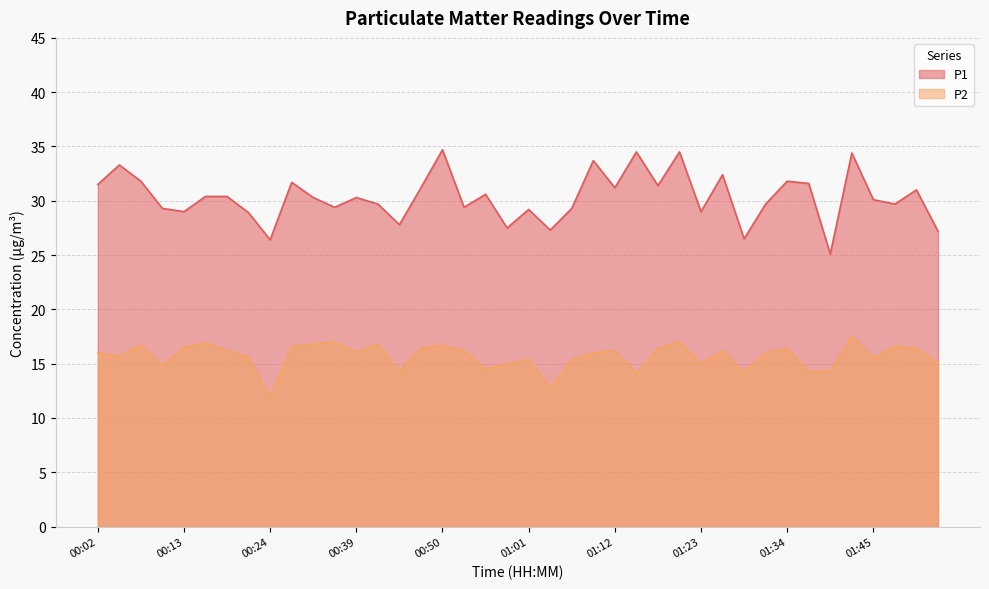

Reading right to left, list all the values displayed in this chart.

P1: 01:54=27.2	01:51=31.0	01:48=29.7	01:45=30.1	01:43=34.4	01:40=25.1	01:37=31.6	01:34=31.8	01:32=29.7	01:29=26.5	01:26=32.4	01:23=29.0	01:20=34.5	01:18=31.4	01:15=34.5	01:12=31.2	01:09=33.7	01:07=29.3	01:04=27.3	01:01=29.2	00:58=27.5	00:55=30.6	00:53=29.4	00:50=34.7	00:47=31.2	00:44=27.8	00:42=29.7	00:39=30.3	00:36=29.4	00:33=30.3	00:27=31.7	00:24=26.4	00:21=28.9	00:19=30.4	00:16=30.4	00:13=29.0	00:10=29.3	00:08=31.8	00:05=33.3	00:02=31.5
P2: 01:54=15.0	01:51=16.4	01:48=16.6	01:45=15.5	01:43=17.5	01:40=14.3	01:37=14.3	01:34=16.4	01:32=16.0	01:29=14.2	01:26=16.2	01:23=15.0	01:20=17.0	01:18=16.4	01:15=14.1	01:12=16.2	01:09=16.0	01:07=15.4	01:04=12.7	01:01=15.4	00:58=15.0	00:55=14.5	00:53=16.2	00:50=16.7	00:47=16.4	00:44=14.3	00:42=16.8	00:39=16.1	00:36=17.0	00:33=16.8	00:27=16.6	00:24=11.9	00:21=15.6	00:19=16.2	00:16=16.9	00:13=16.5	00:10=14.8	00:08=16.7	00:05=15.7	00:02=16.0